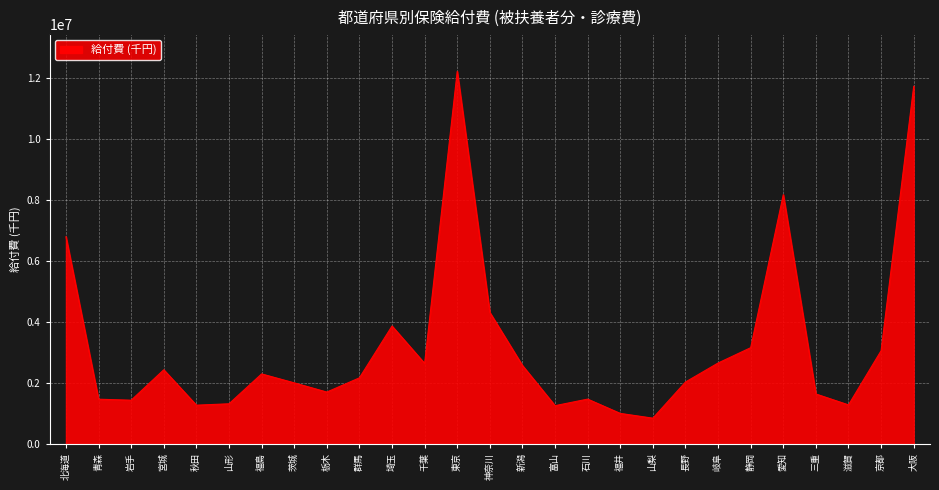

Where is the data nearest to the value 6526479?

北海道